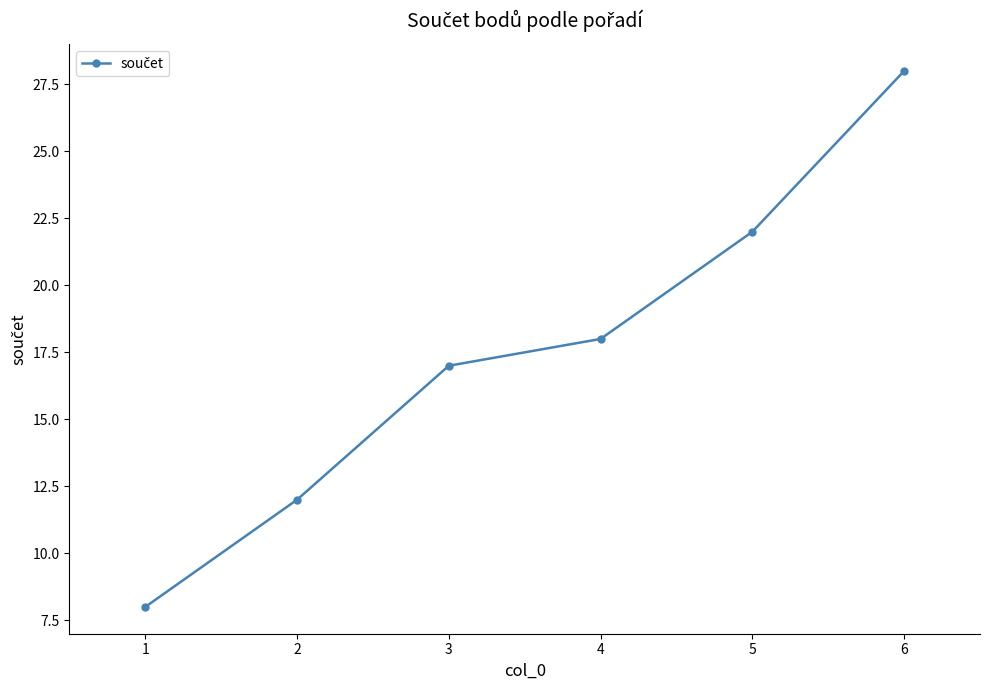

Where is the data nearest to the value 18?

4